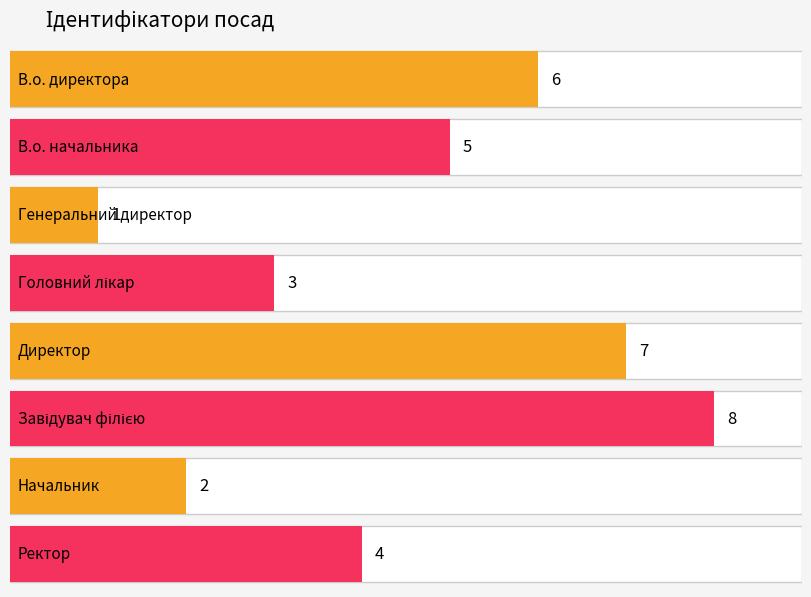

Is it true that the value at Начальник is 3?

False